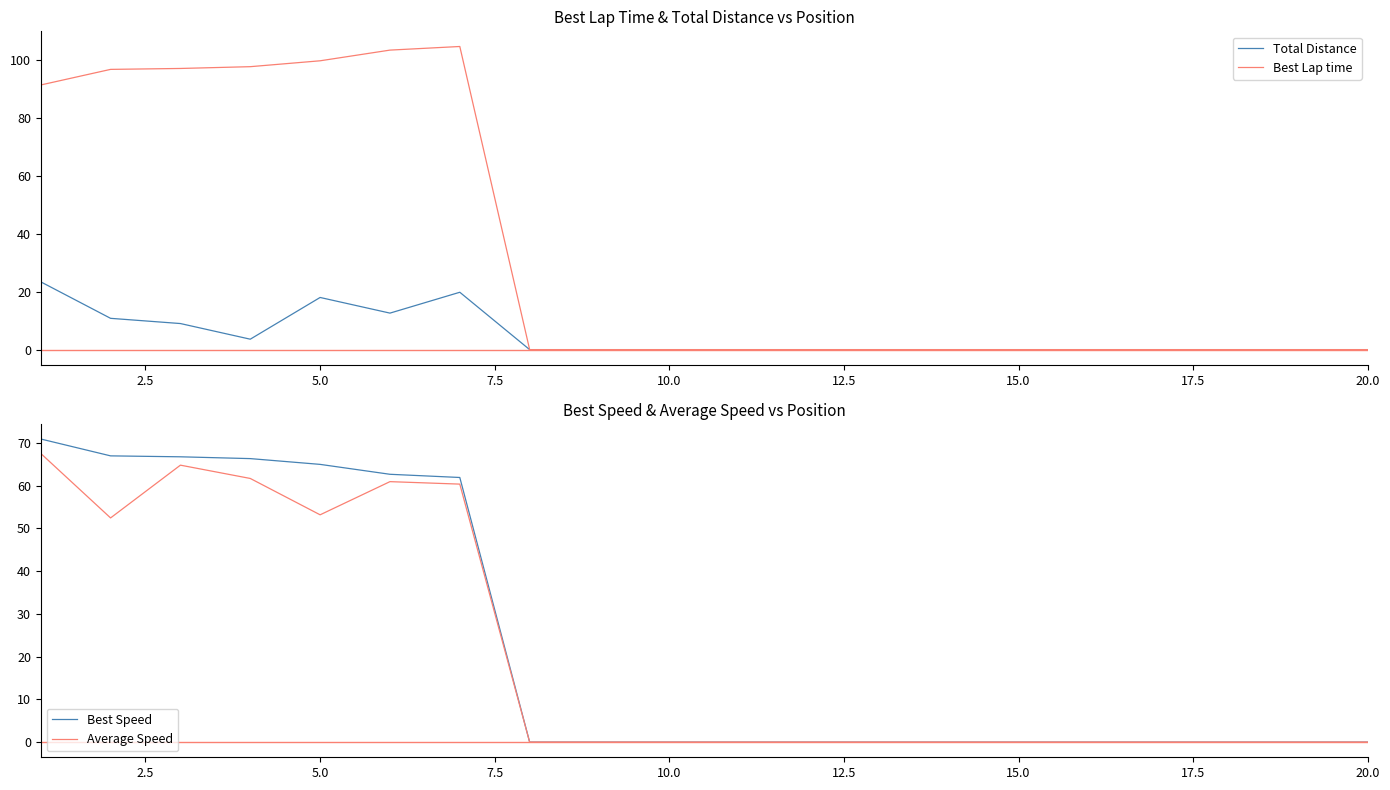

List the series in order of their peak value, lowest first.

Total Distance, Average Speed, Best Speed, Best Lap time